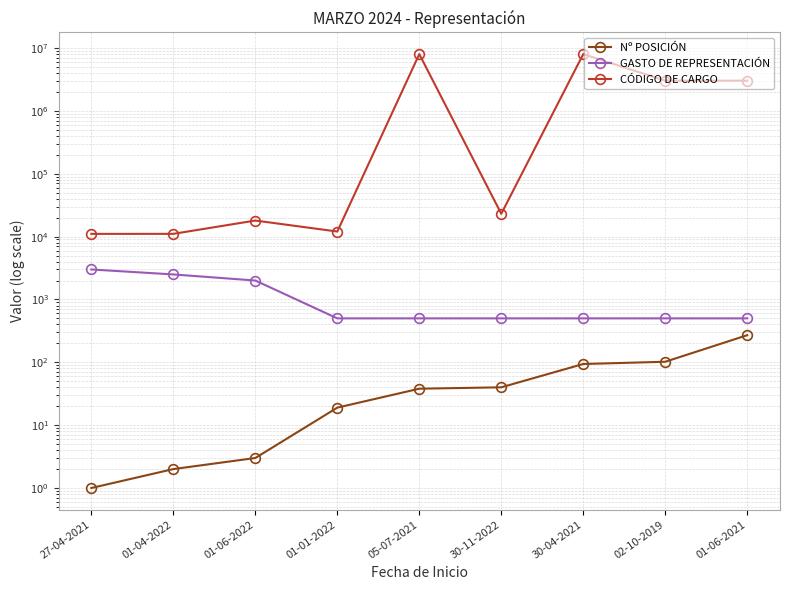

What is the difference between the highest and lowest values at 01-06-2022?

18007